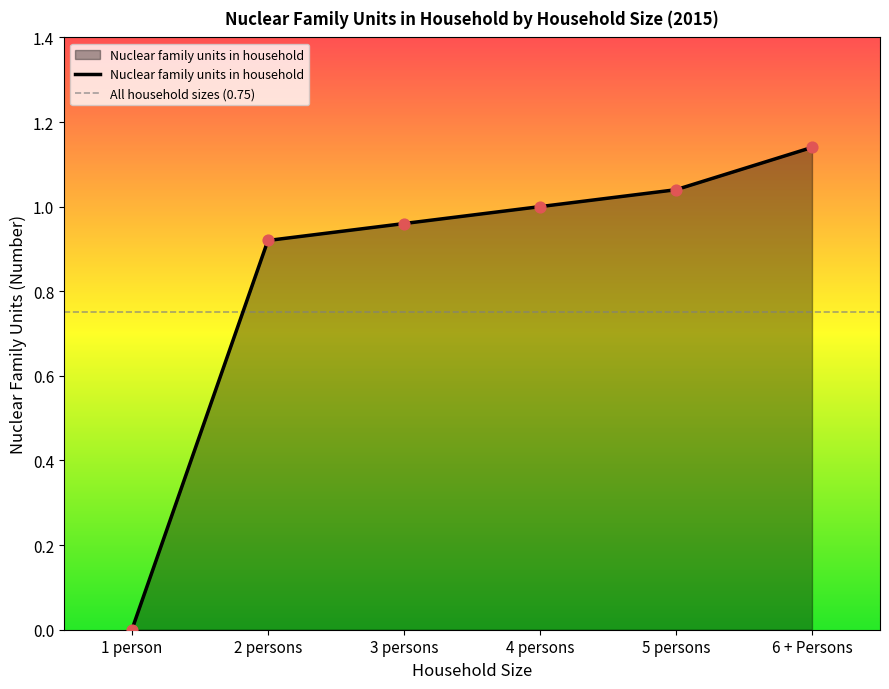

Which has a higher value, 4 persons or 2 persons?

4 persons